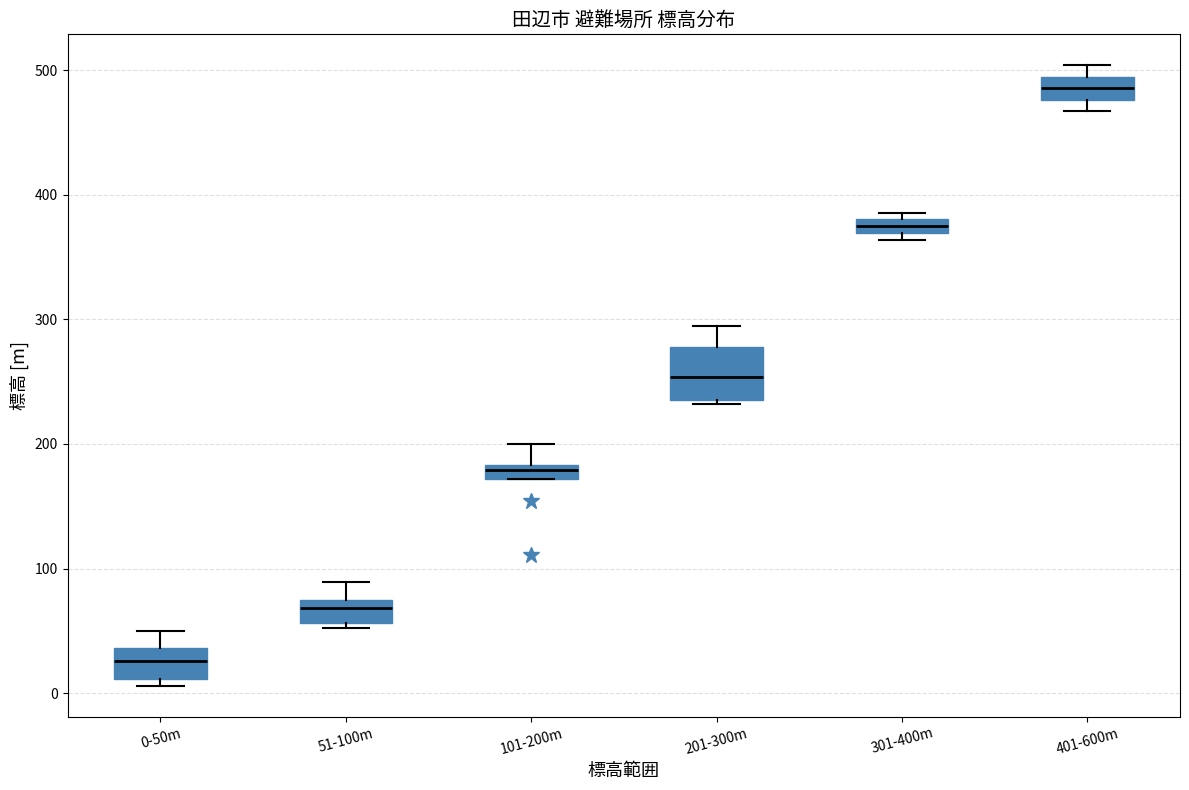

Where is the lower edge of the box for 401-600m on the y-axis? The values are not printed on the chart, so give them approximately, as read against the axis.

480